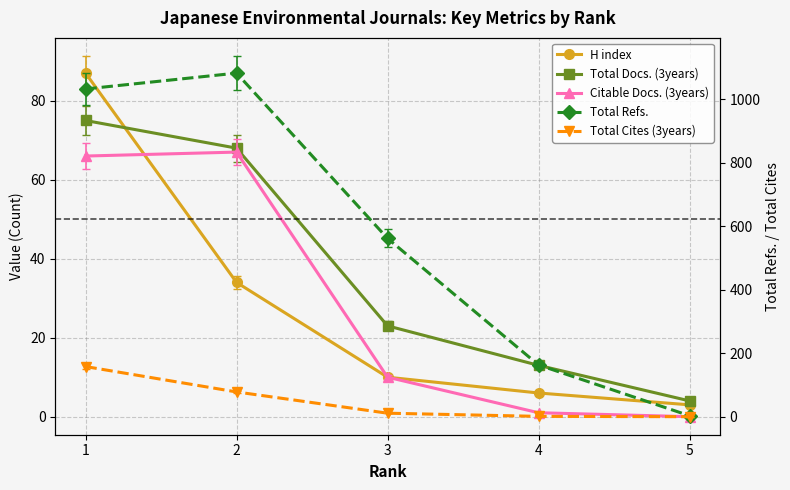

What is the difference between the Total Cites (3years) values at 5 and 3?

11